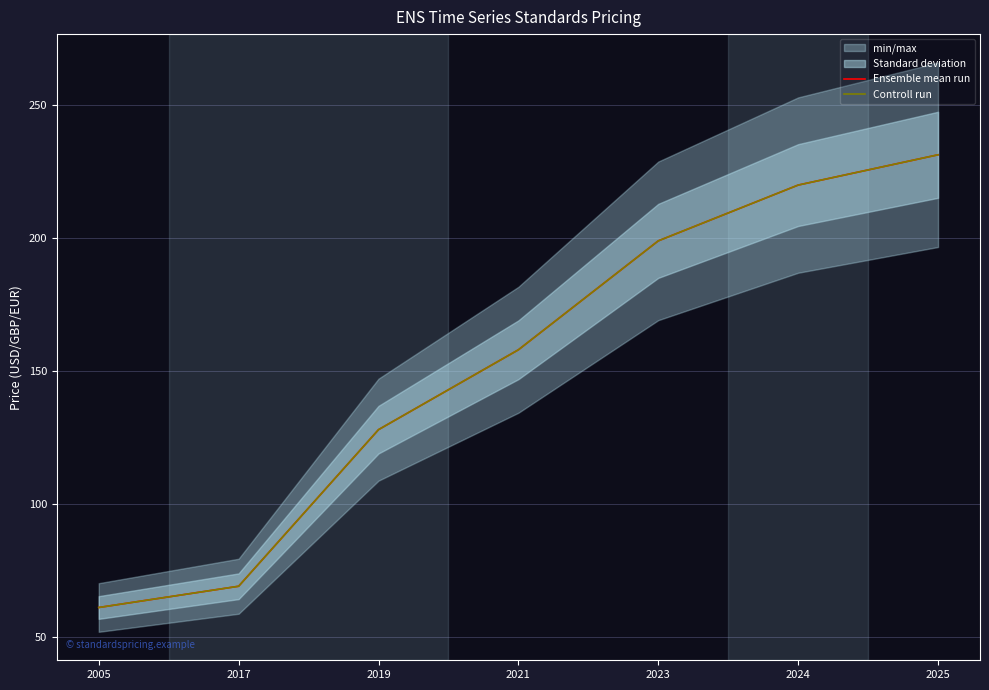

Where is Ensemble mean run nearest to the value 146?

2021